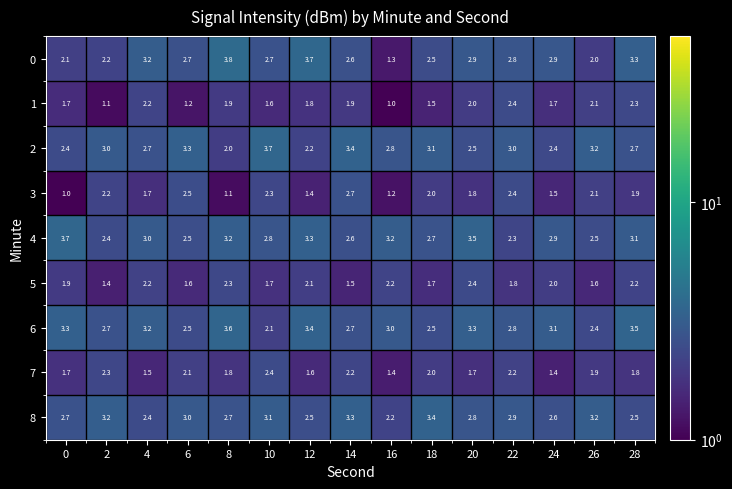

What is the smallest value displayed?

1.0